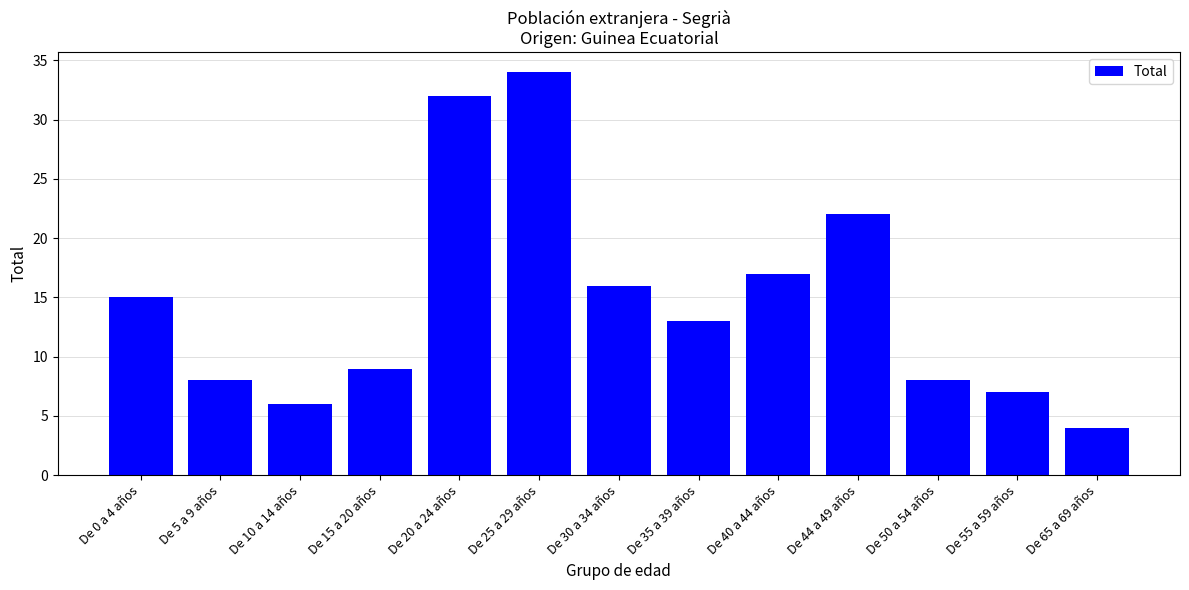

The chart shows a value of 6 at De 35 a 39 años. True or false?

False